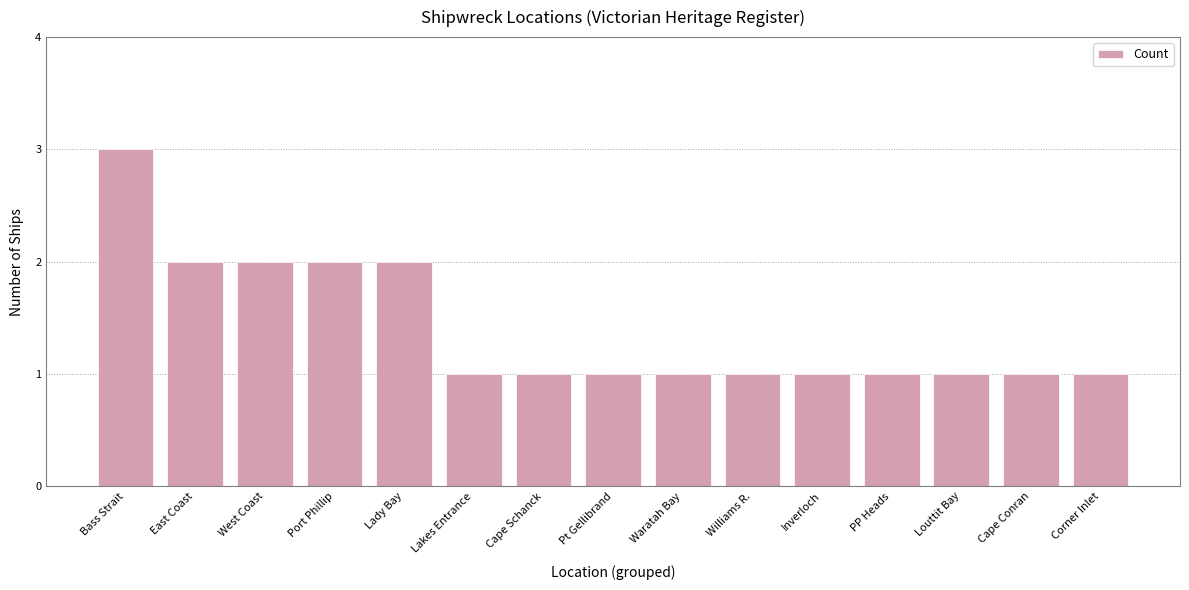

The value at East Coast is 3. True or false?

False